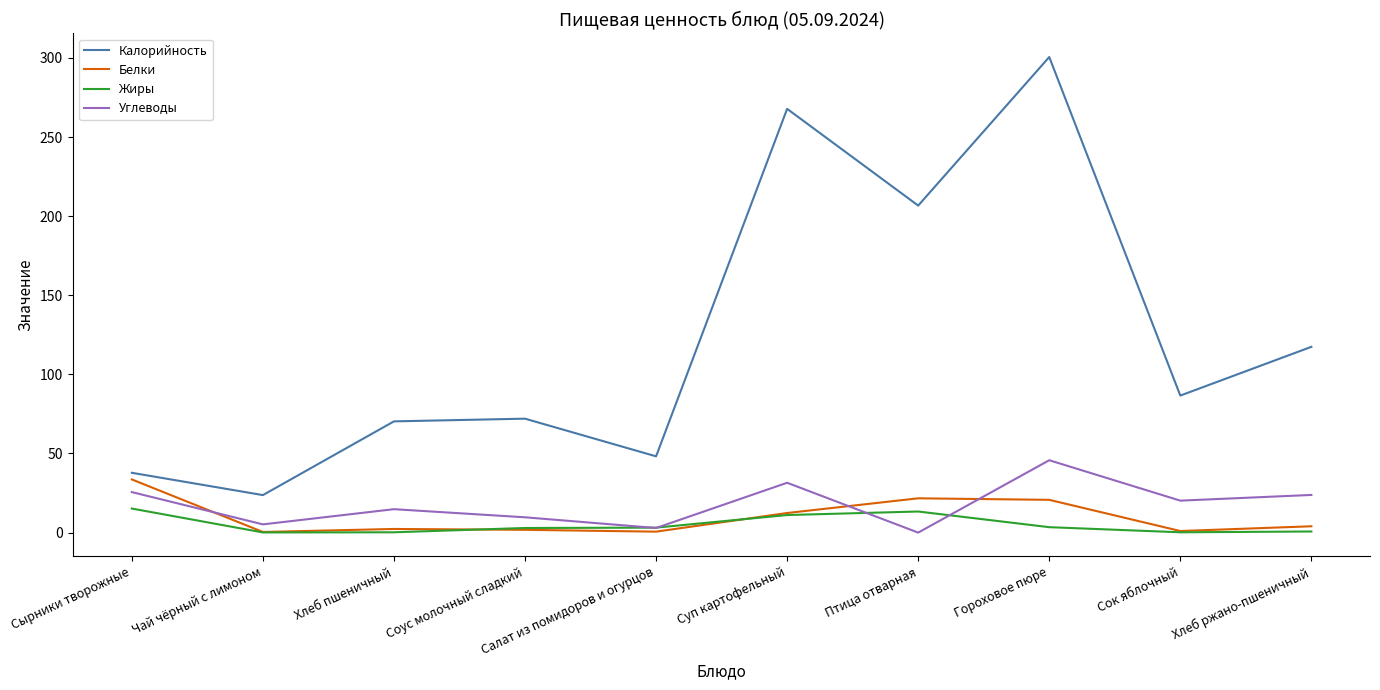

Which category has the lowest value in the Калорийность series?

Чай чёрный с лимоном